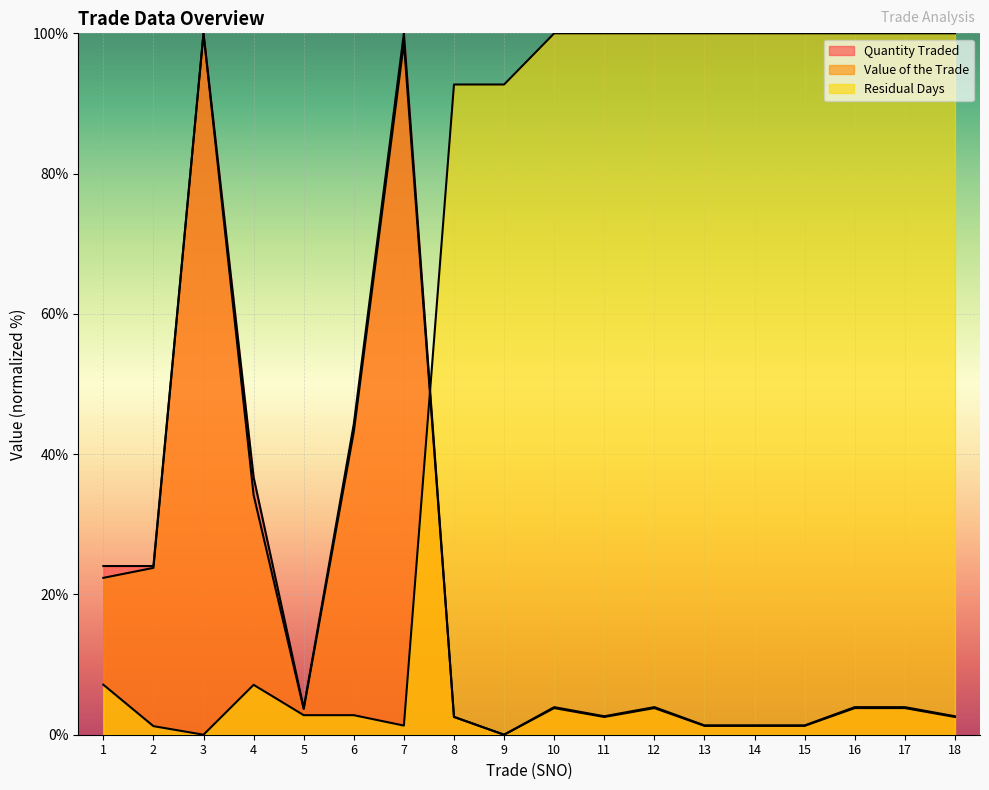

Between 6 and 8, which series saw the biggest shift?

Residual Days